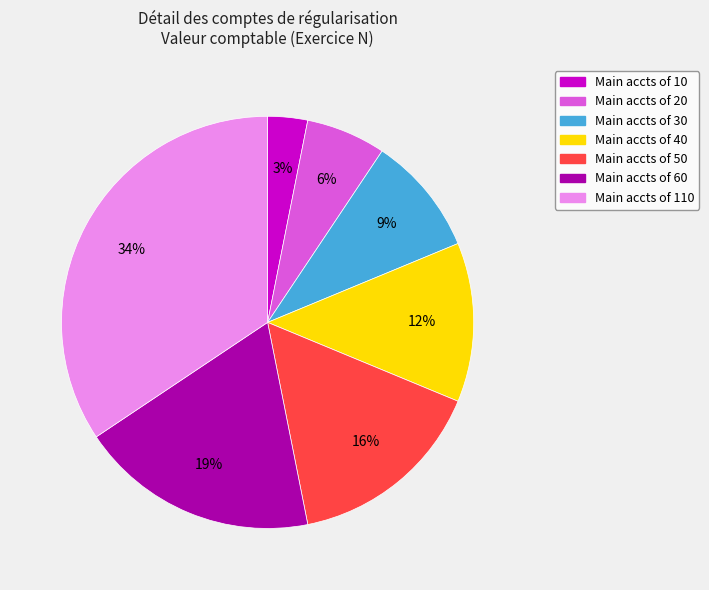

Is there any slice that represents more than half of the pie?

No